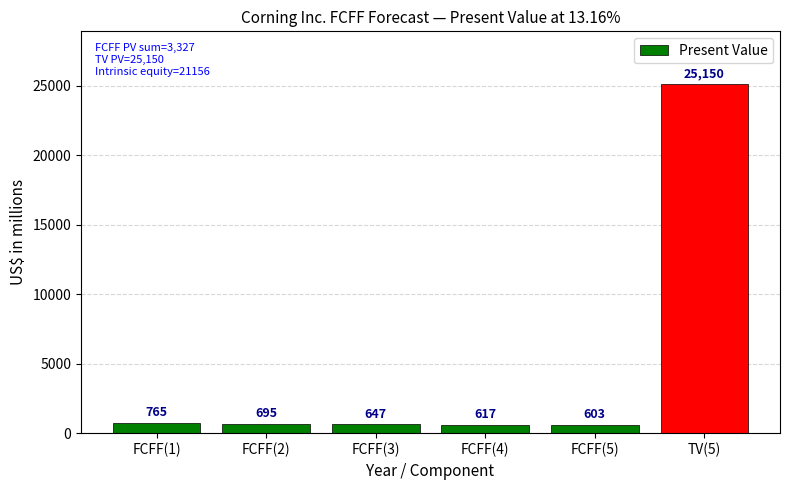

The chart shows a value of 603 at FCFF(5). True or false?

True